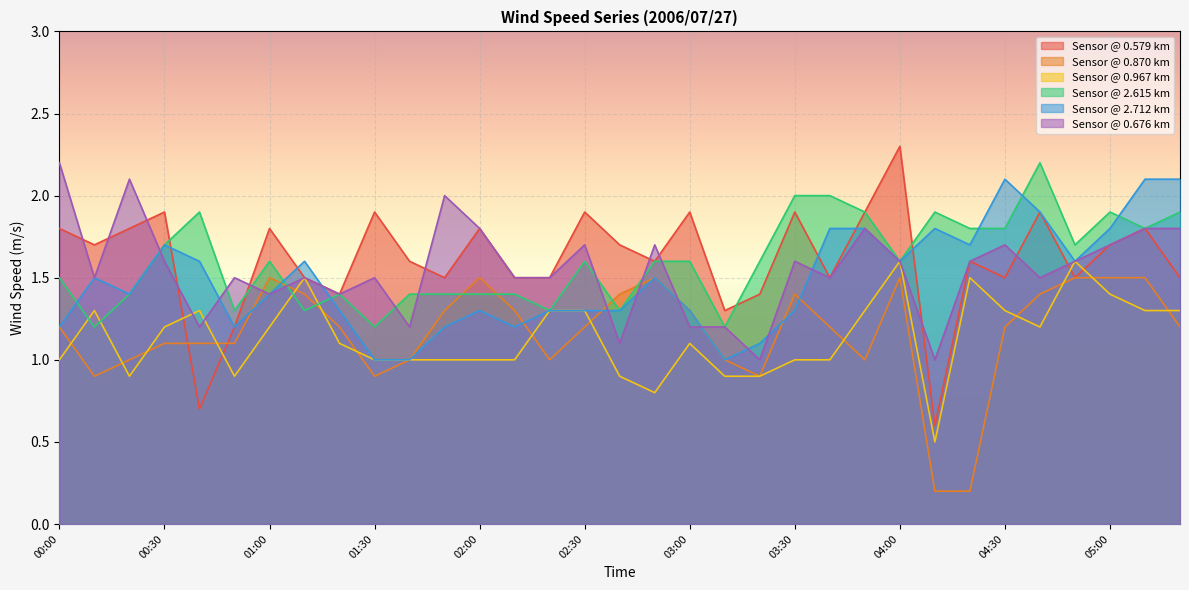

What are all the series names shown in the legend?

Sensor @ 0.579 km, Sensor @ 0.870 km, Sensor @ 0.967 km, Sensor @ 2.615 km, Sensor @ 2.712 km, Sensor @ 0.676 km